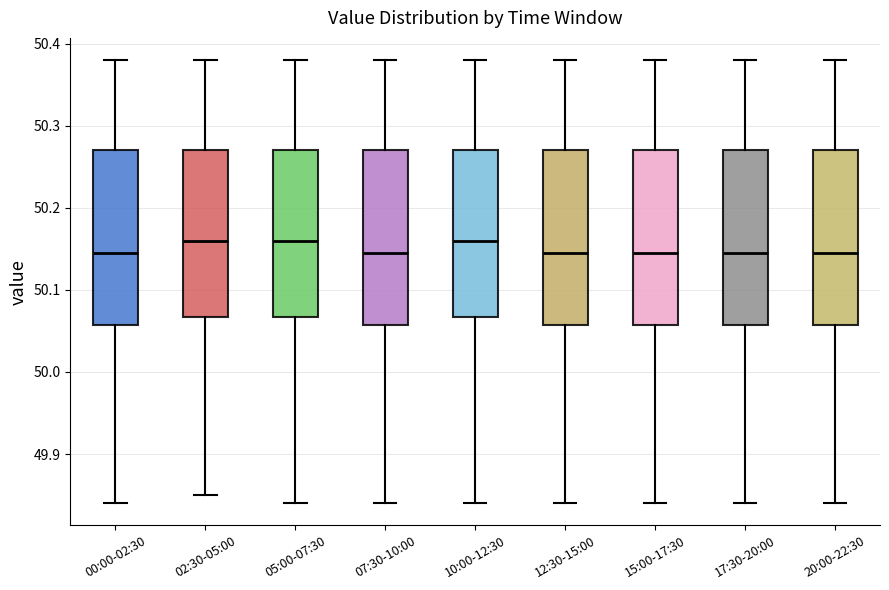

Reading left to right, transcribe this box plot: for each box, give where its median line is, the range the box spans, and where its two whiskers end, as read against the y-axis. The values are not printed on the chart, so give them approximately, as read against the axis.

00:00-02:30: median 50.15, box 50.06 to 50.27, whiskers 49.84 to 50.38
02:30-05:00: median 50.16, box 50.07 to 50.27, whiskers 49.85 to 50.38
05:00-07:30: median 50.16, box 50.07 to 50.27, whiskers 49.84 to 50.38
07:30-10:00: median 50.15, box 50.06 to 50.27, whiskers 49.84 to 50.38
10:00-12:30: median 50.16, box 50.07 to 50.27, whiskers 49.84 to 50.38
12:30-15:00: median 50.15, box 50.06 to 50.27, whiskers 49.84 to 50.38
15:00-17:30: median 50.15, box 50.06 to 50.27, whiskers 49.84 to 50.38
17:30-20:00: median 50.15, box 50.06 to 50.27, whiskers 49.84 to 50.38
20:00-22:30: median 50.15, box 50.06 to 50.27, whiskers 49.84 to 50.38